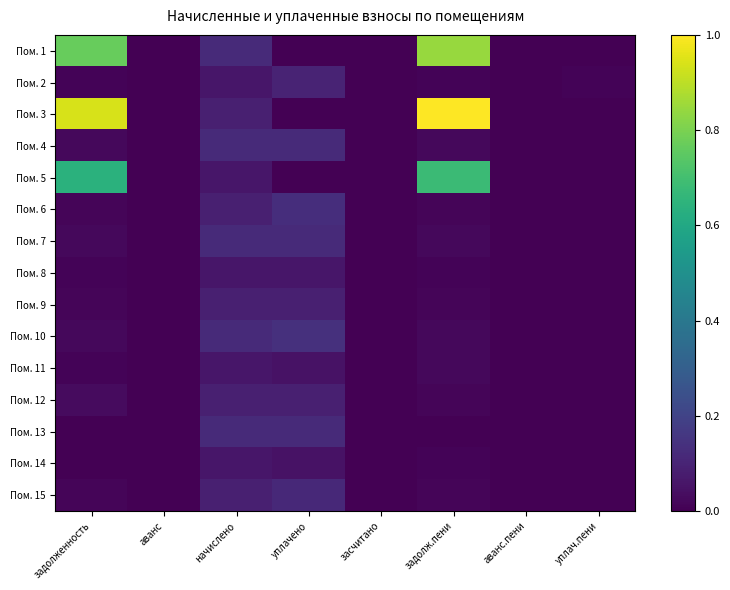

How many distinct data groups are displayed?

15